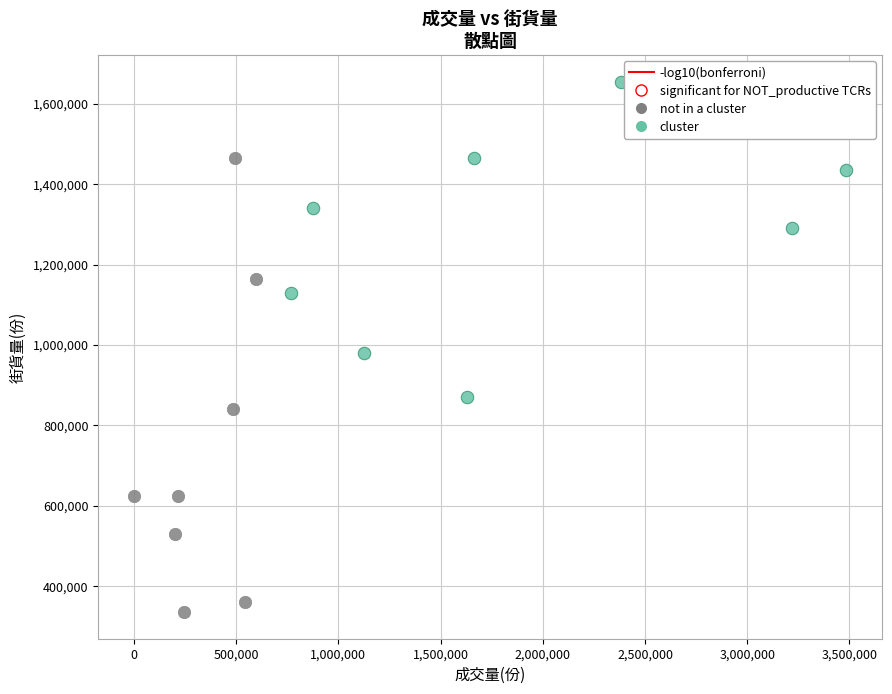

Which series has the largest Y range (max minus min)?

not in a cluster